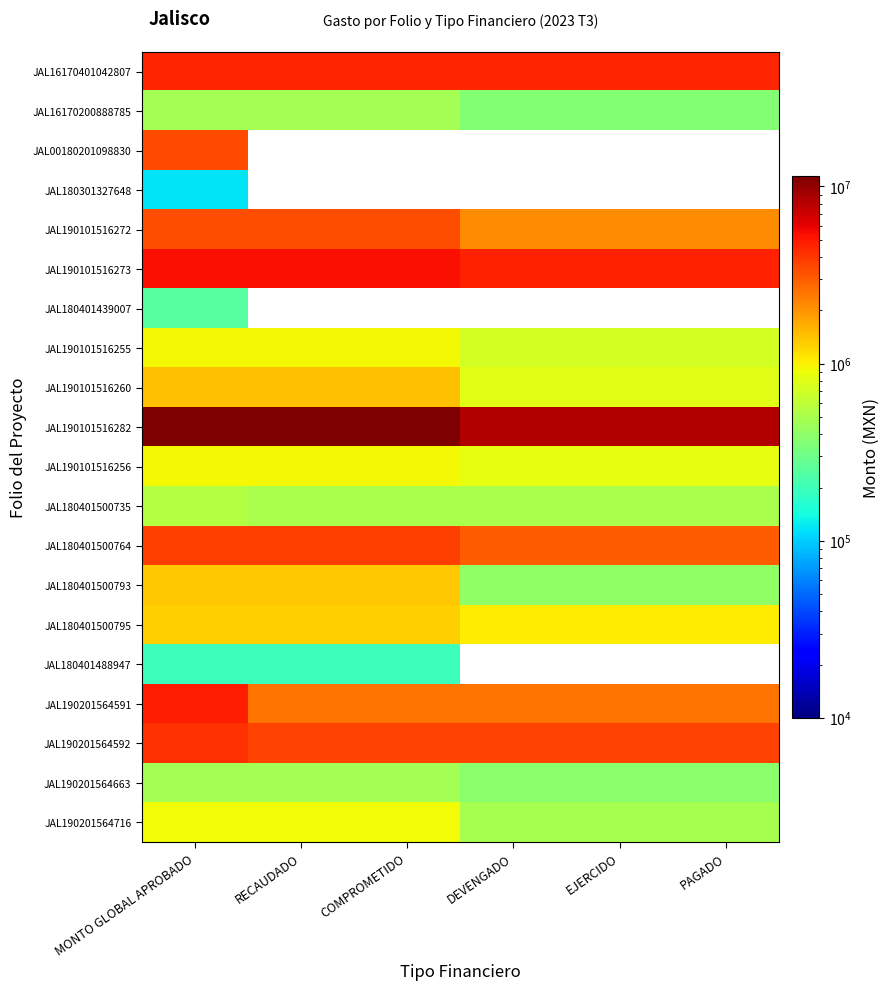

At how many categories does at least one series exceed 7685698?

6